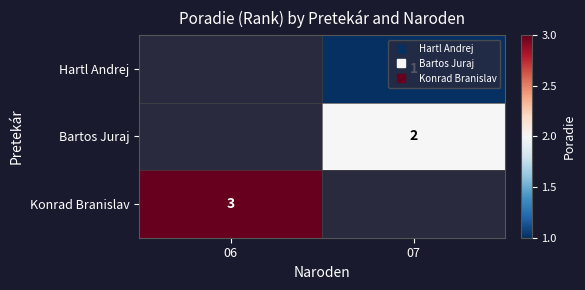

The Hartl Andrej series shows 1.0 at 07. True or false?

True